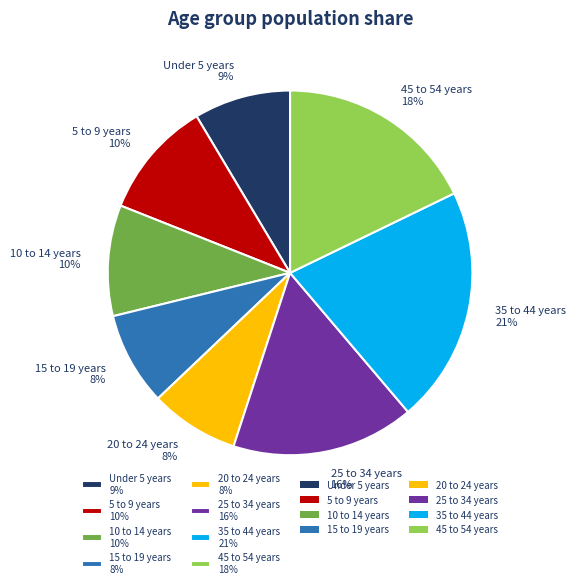

Is there a majority slice in this chart?

No